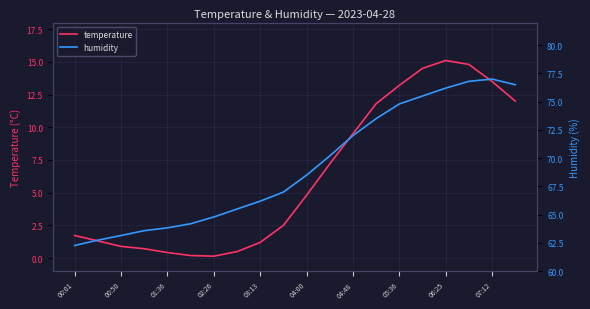

Where does the temperature series first go above 4?

04:00